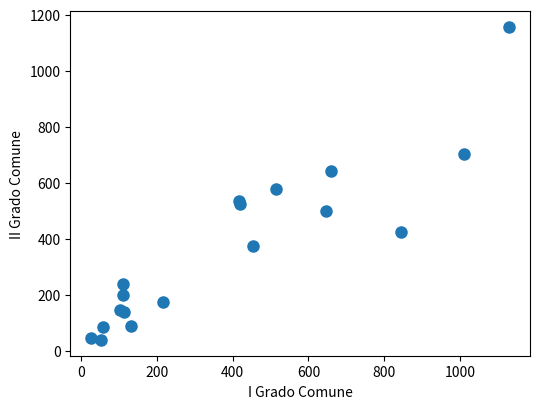

What Y value in the scatter plot is closest to 597?

576